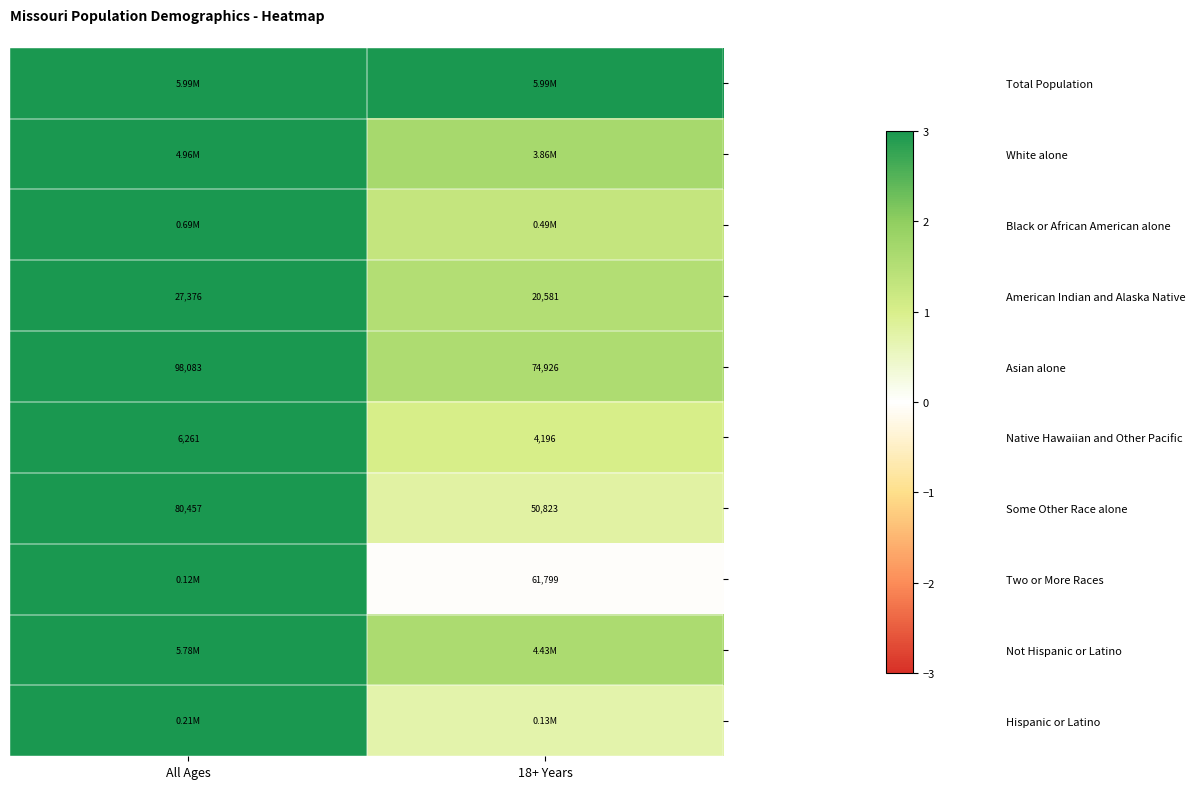

Which category has the highest value in the Some Other Race alone series?

All Ages